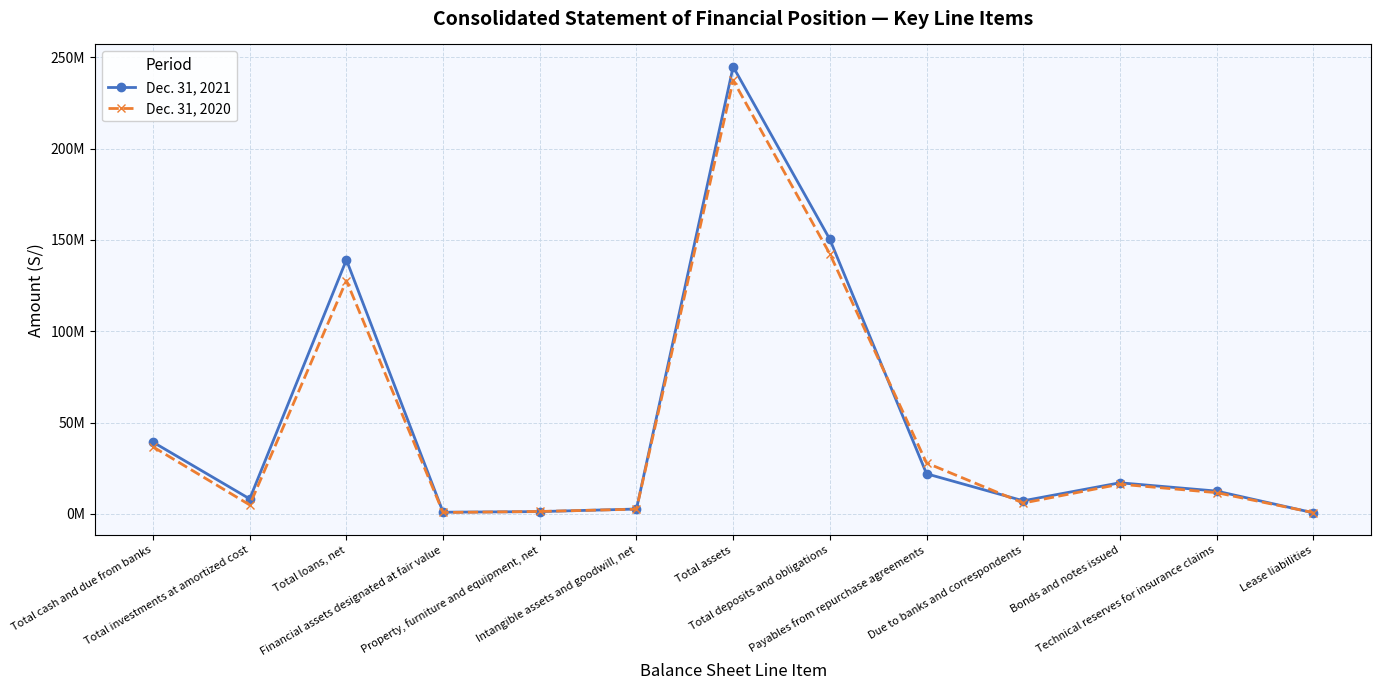

How many interior local valleys does the Dec. 31, 2021 series have?

3